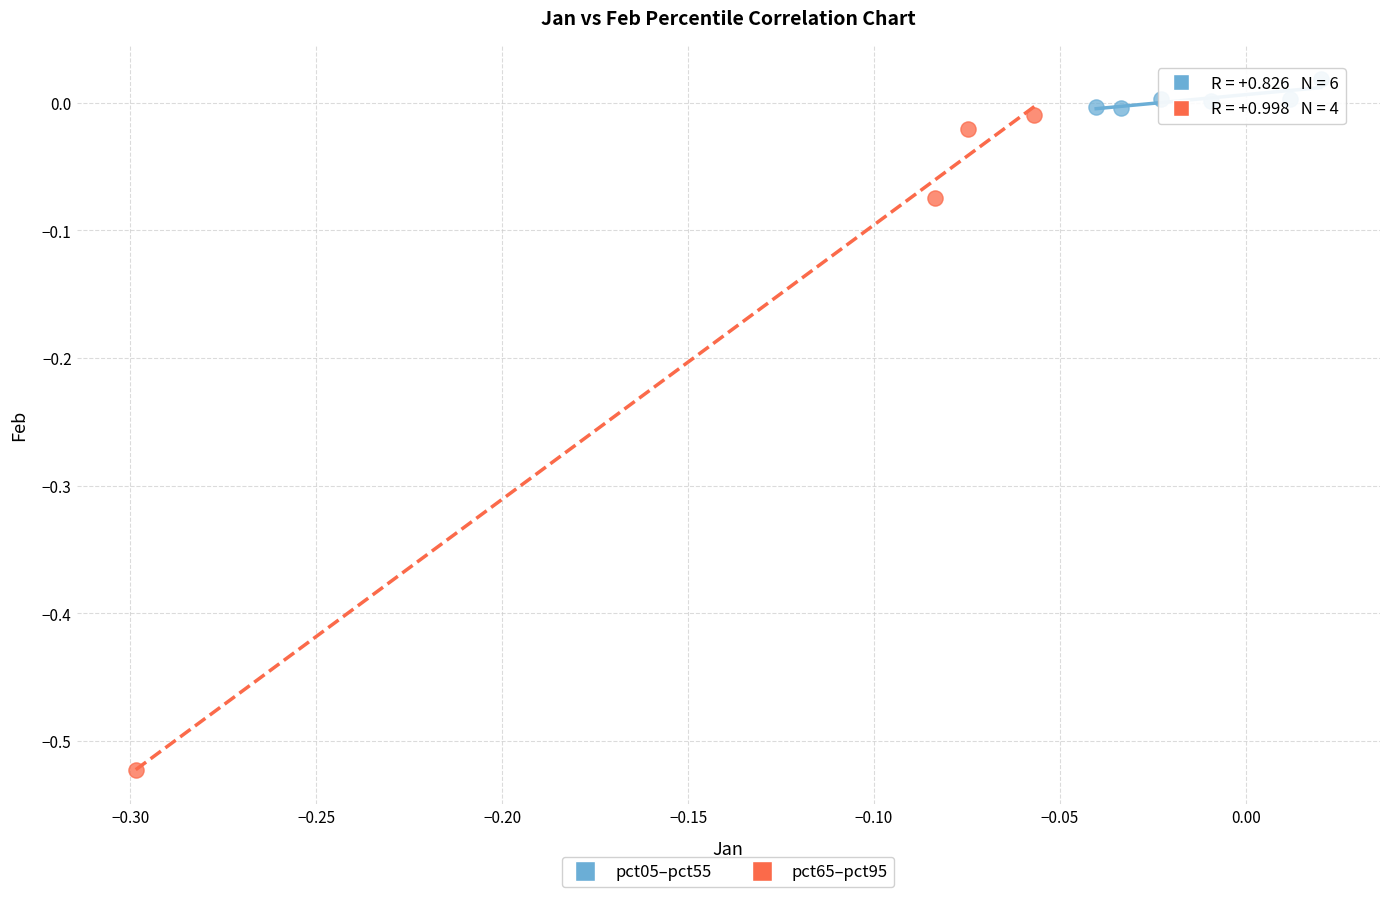

Which series has the widest spread of Y values?

pct65–pct95